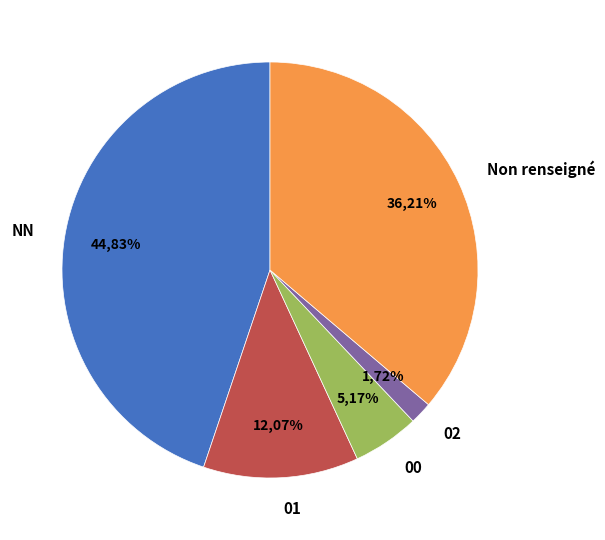

To the nearest percent, what is the combined percentage of  and 01?

48%